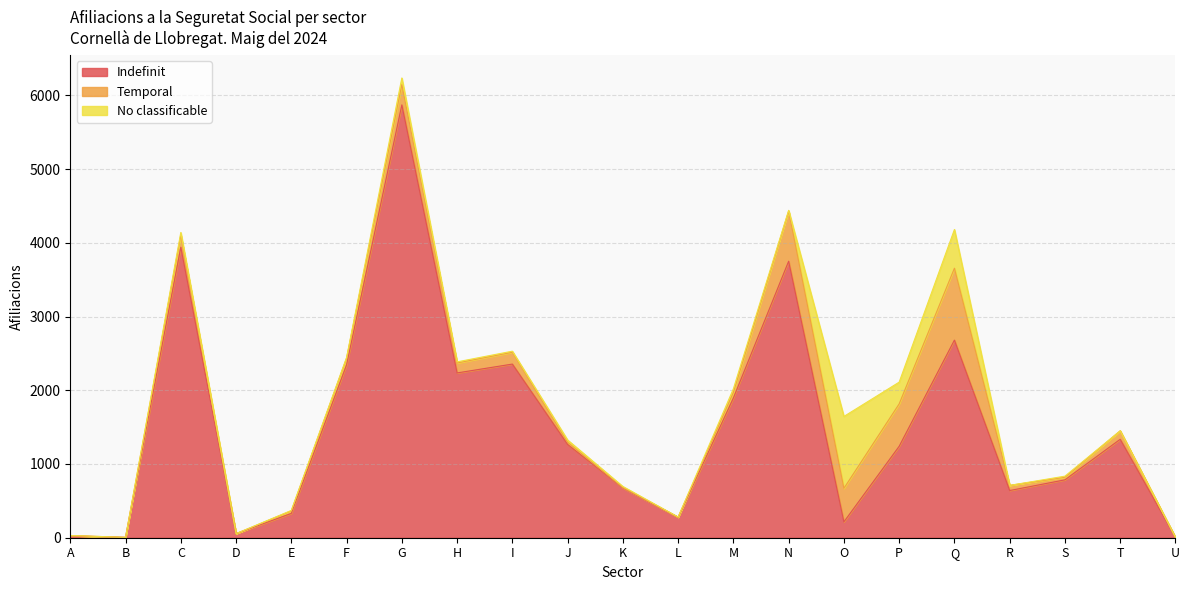

Rank the series at S from lowest to highest value.

No classificable, Temporal, Indefinit